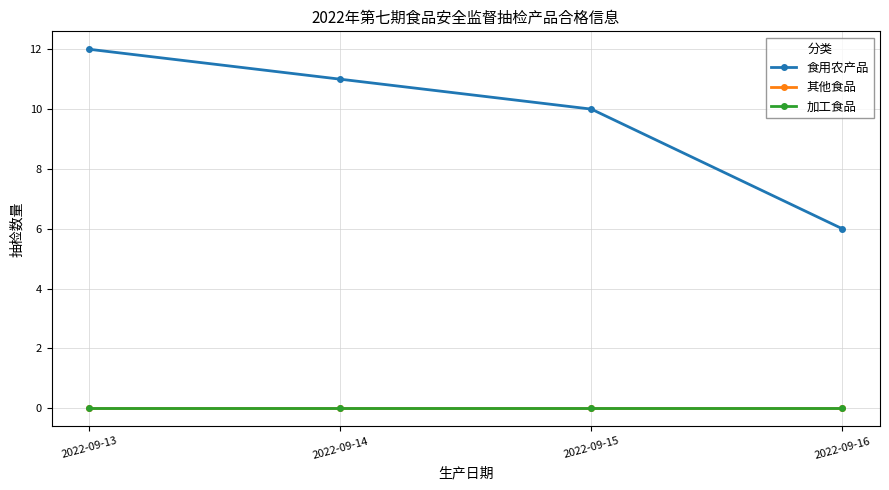

At which category is the sum across all series the highest?

2022-09-13